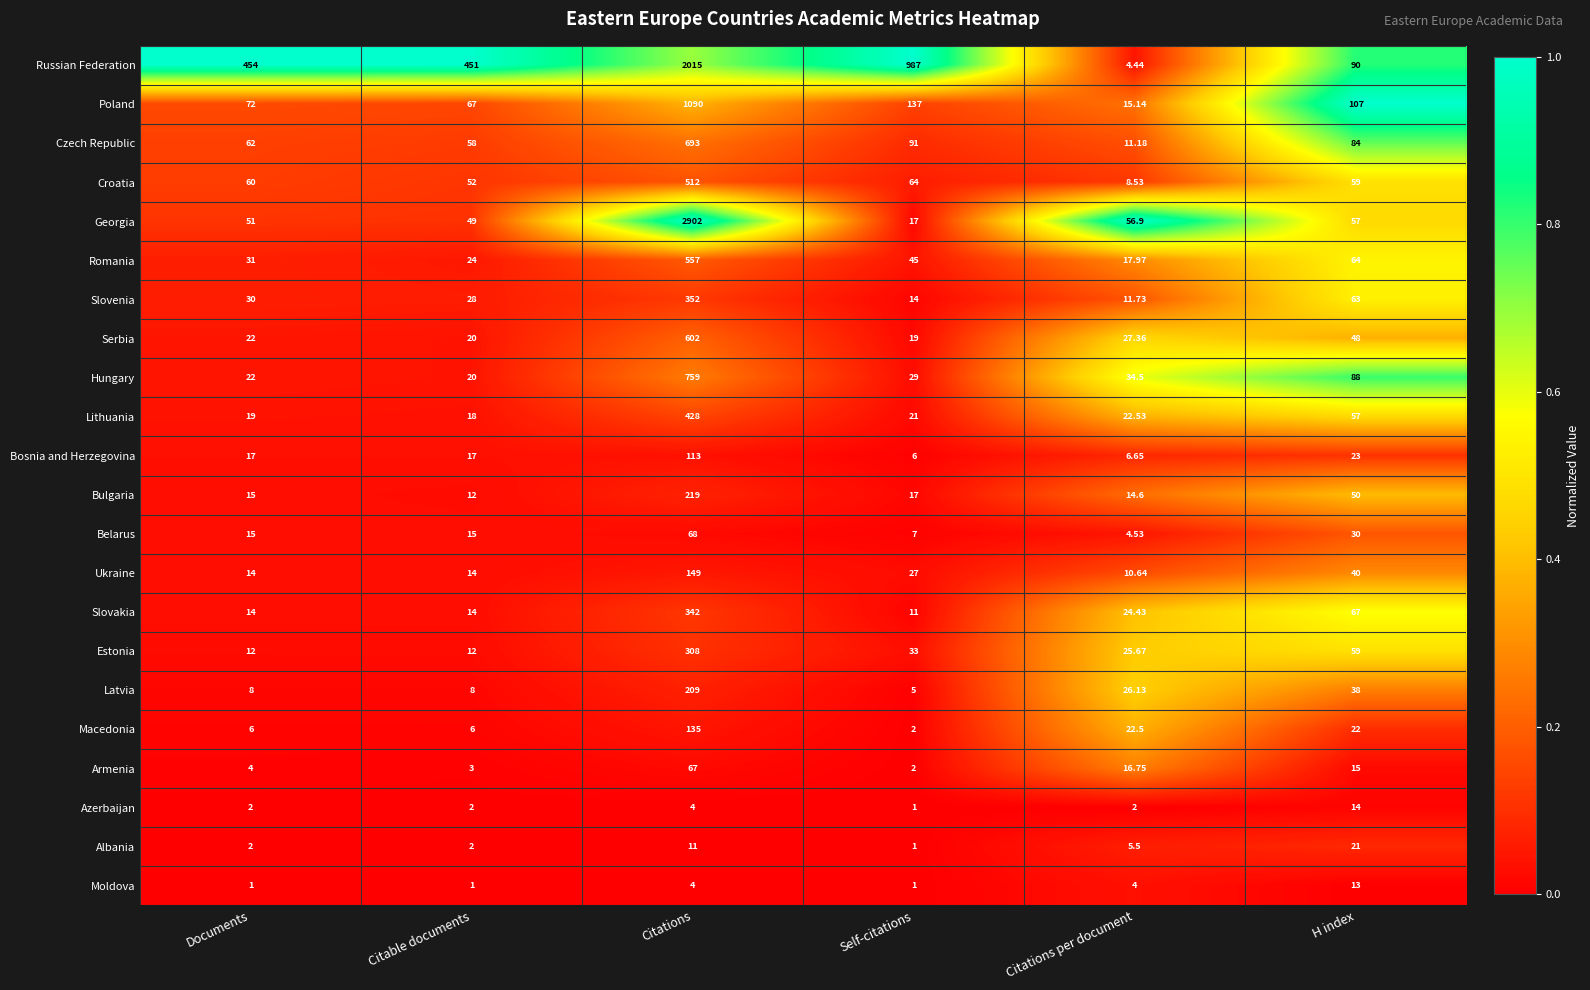

At which label does Hungary first exceed 34?

Citations